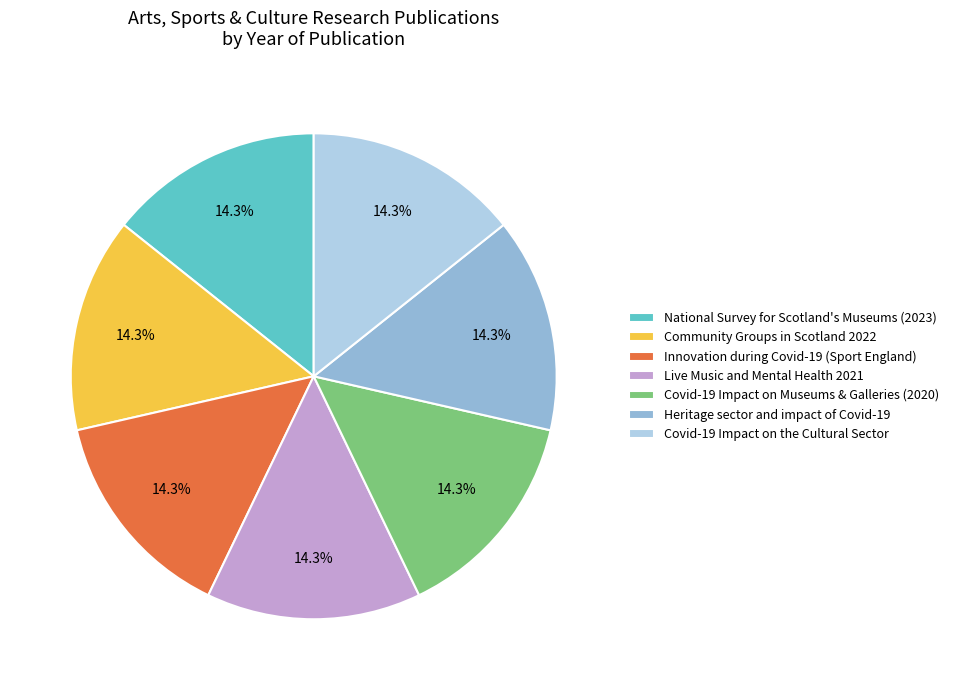

Is the sum of Innovation during Covid-19 (Sport England) and Covid-19 Impact on Museums & Galleries (2020) greater than half?

No